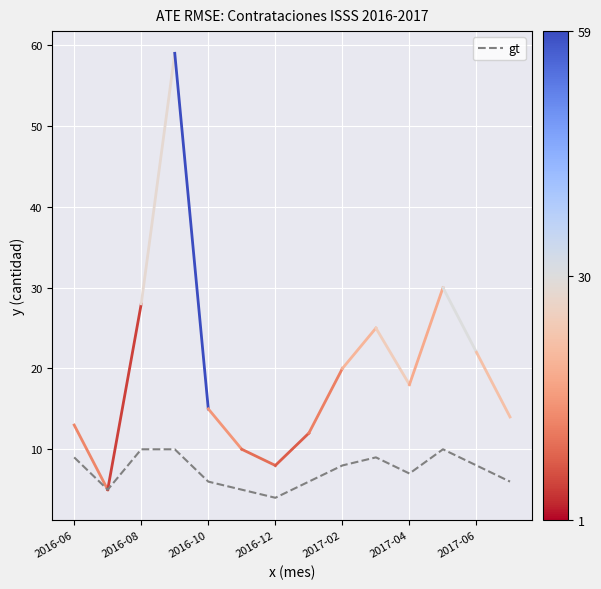

The chart shows a value of 9 at 2017-07. True or false?

False